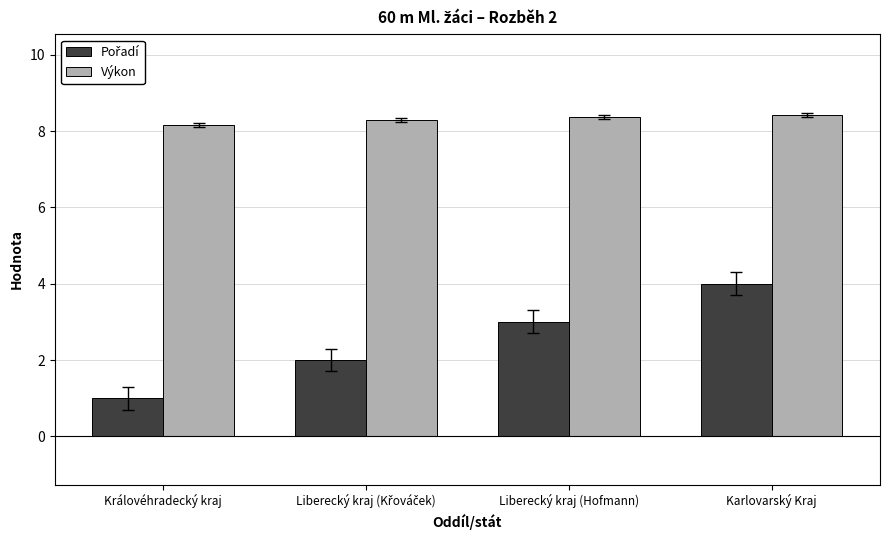

What is the spread (max minus min) of values at Královéhradecký kraj?

7.2